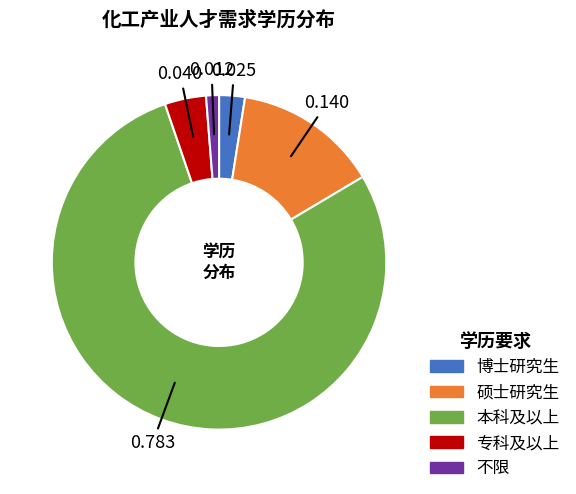

How many slices are in this pie chart?

5